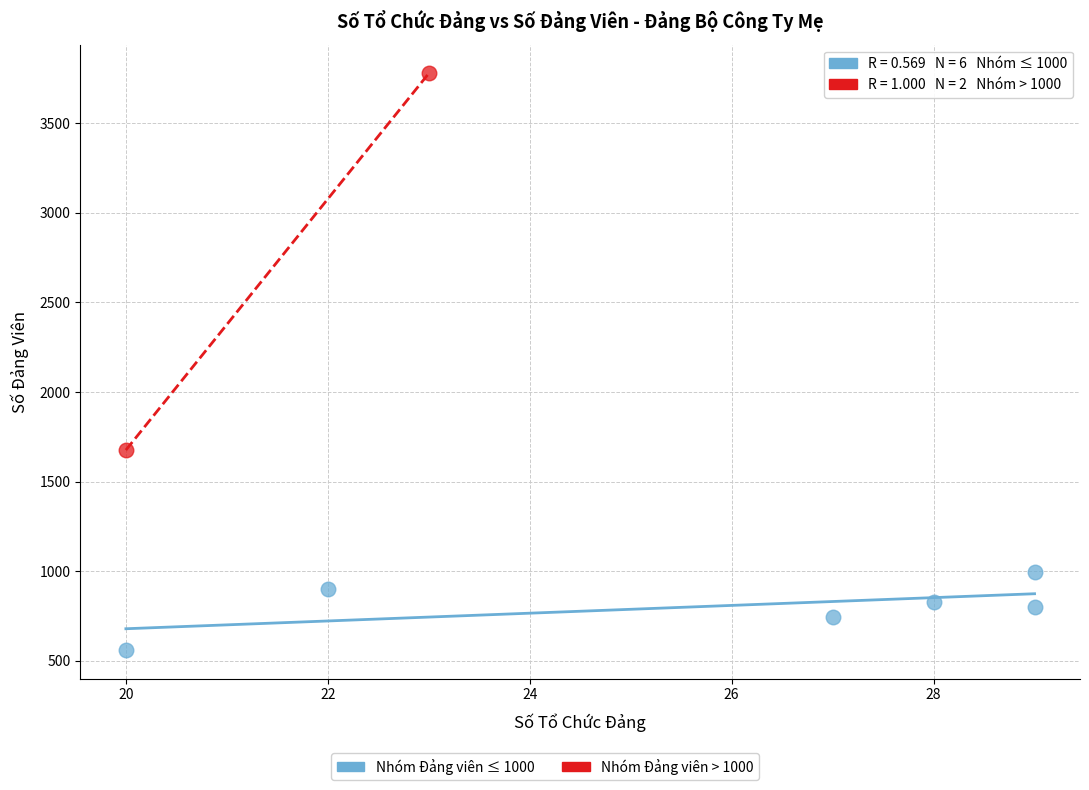

Which series contains the highest Y value?

Nhóm Đảng viên > 1000